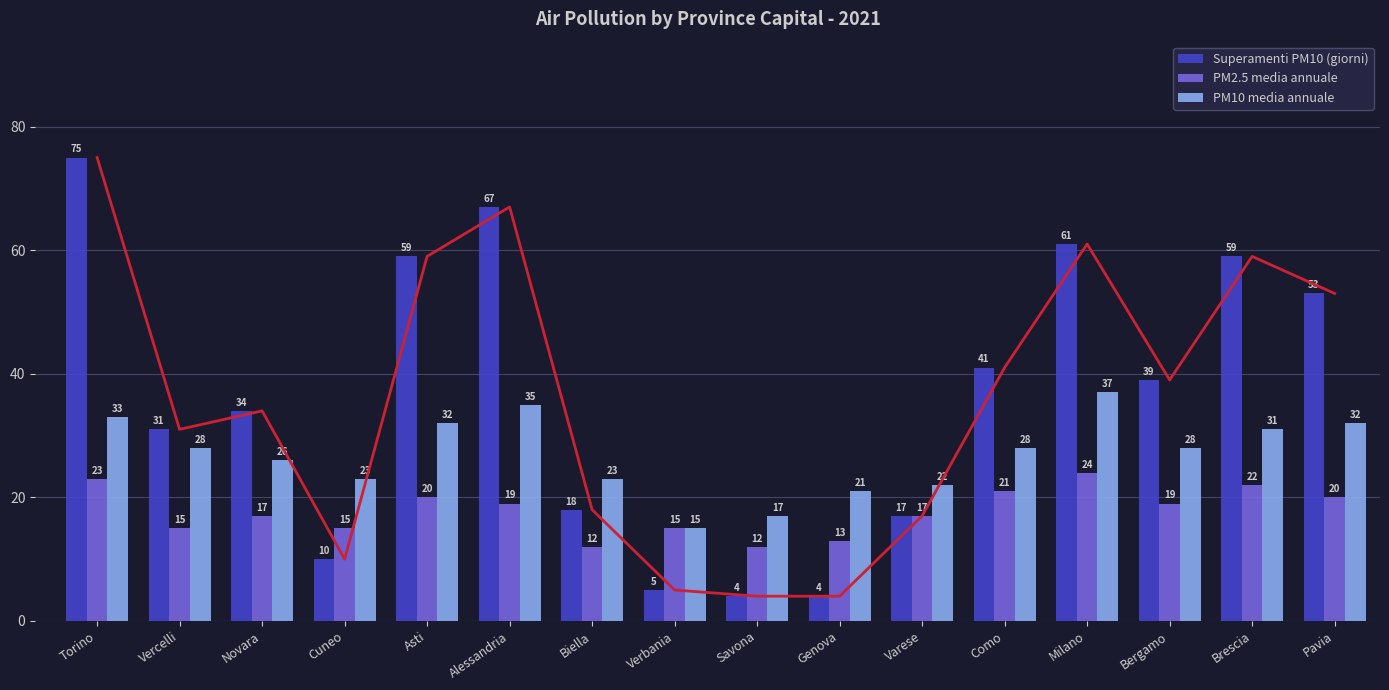

List the series in order of their overall mean, highest first.

Superamenti PM10 (giorni), PM10 media annuale, PM2.5 media annuale